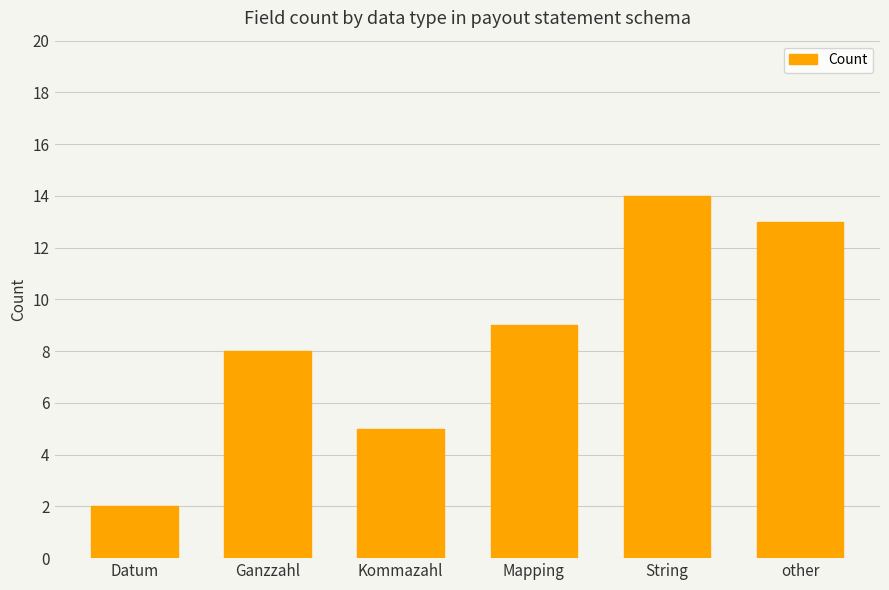

What is the maximum value shown in the chart?

14